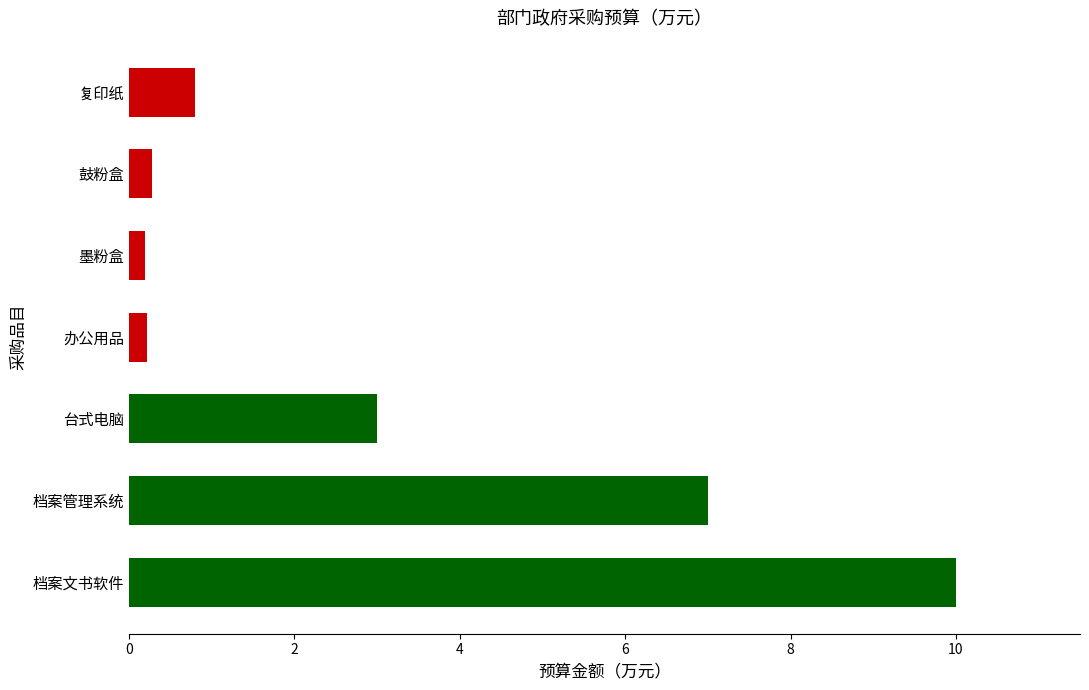

What is the average value?

3.1